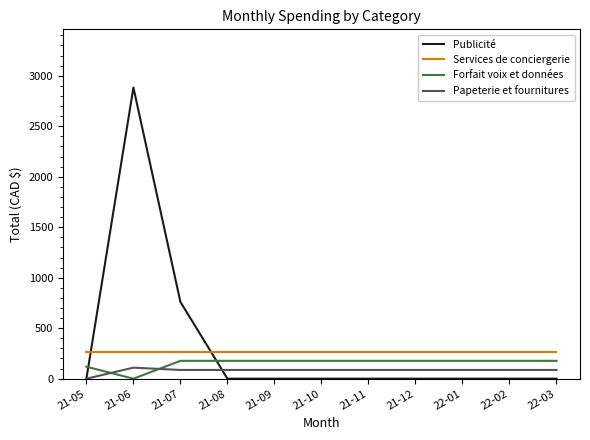

How many distinct data groups are displayed?

4